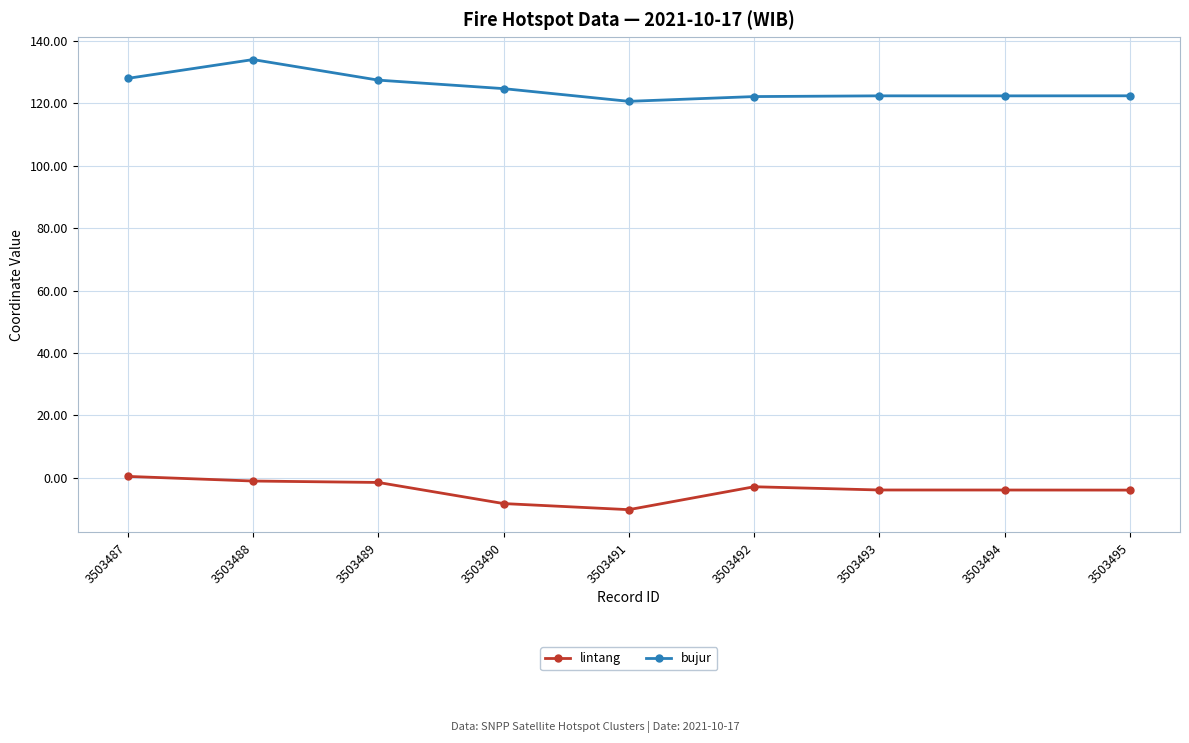

Rank the series by their average value, from lowest to highest.

lintang, bujur